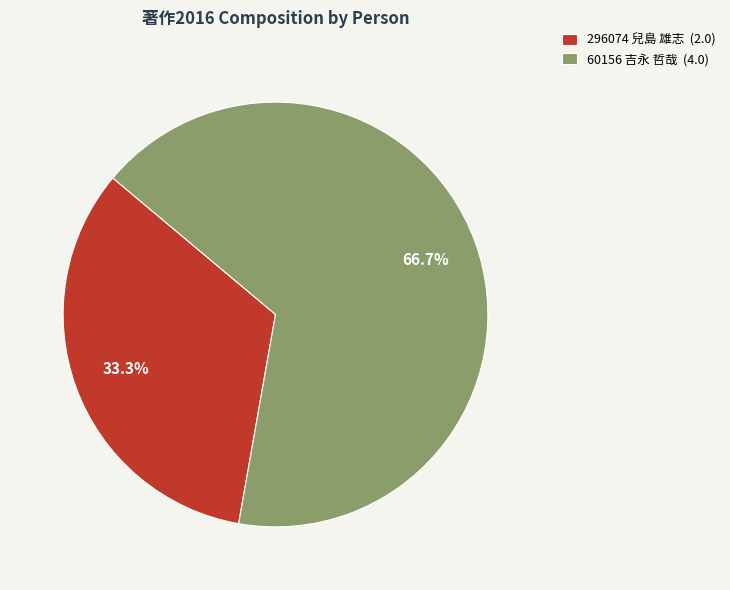

Rank the categories by value from highest to lowest.

60156 吉永 哲哉, 296074 兒島 雄志